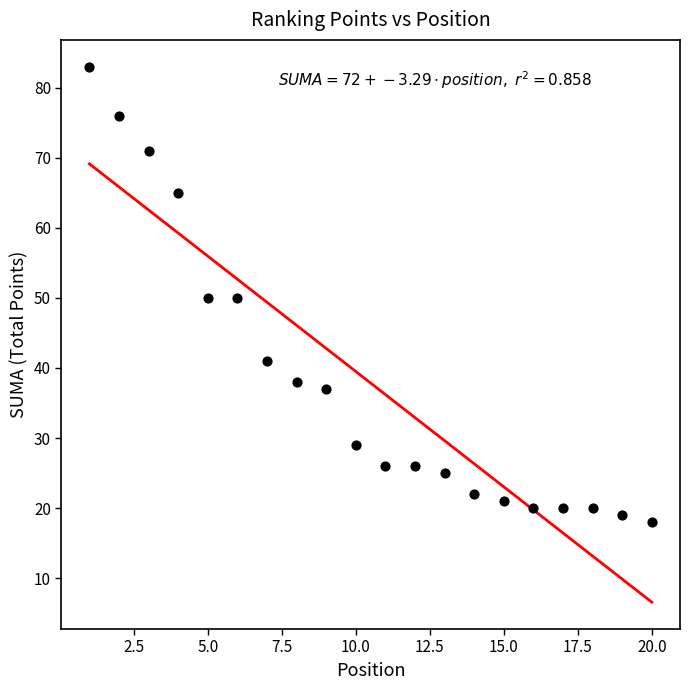

What is the range of X values (max minus min)?

19